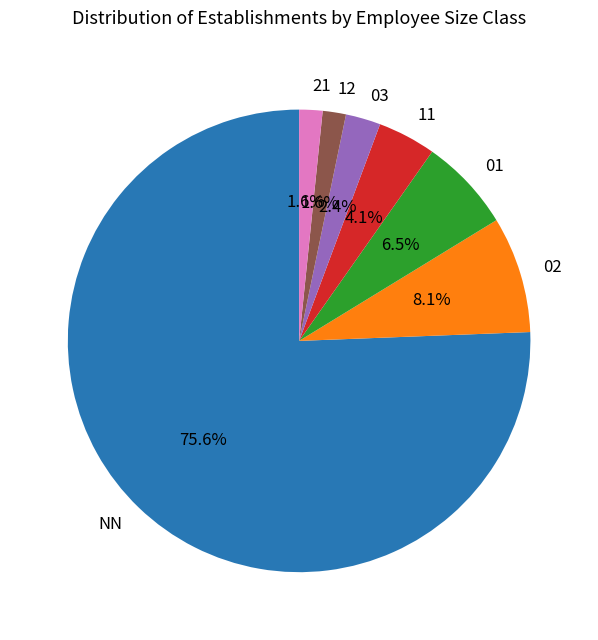

Which slice is the largest?

NN